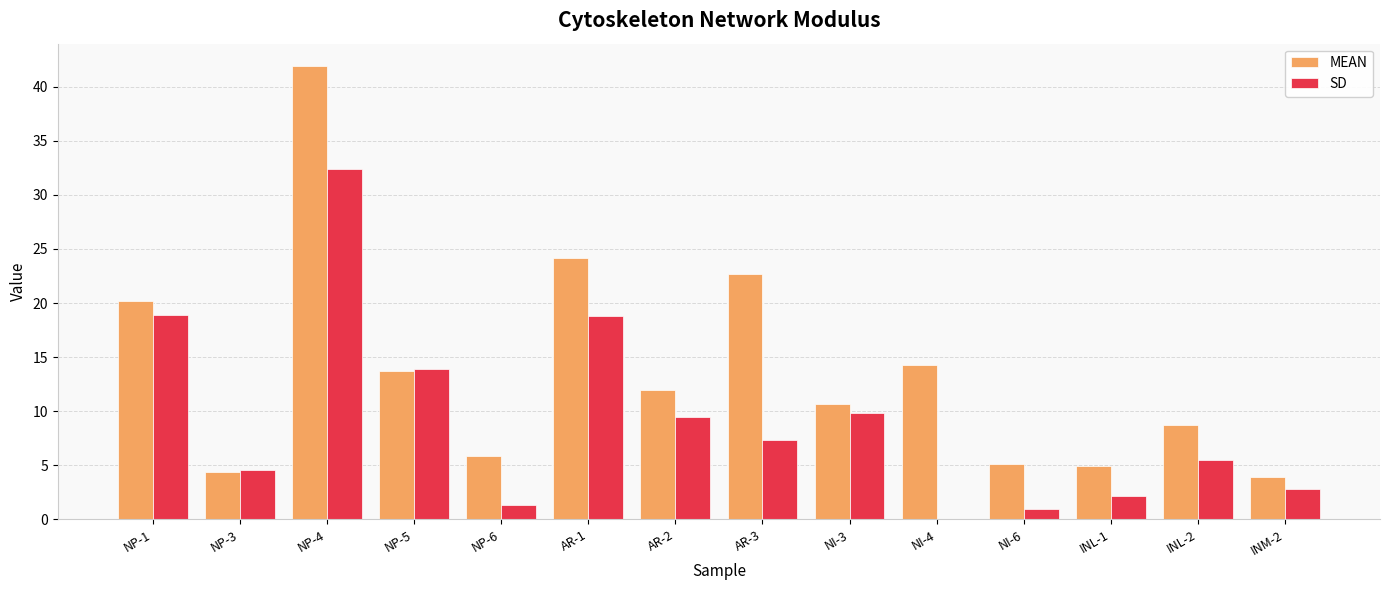

What is the sum of the SD values at NI-6 and AR-1?

19.8